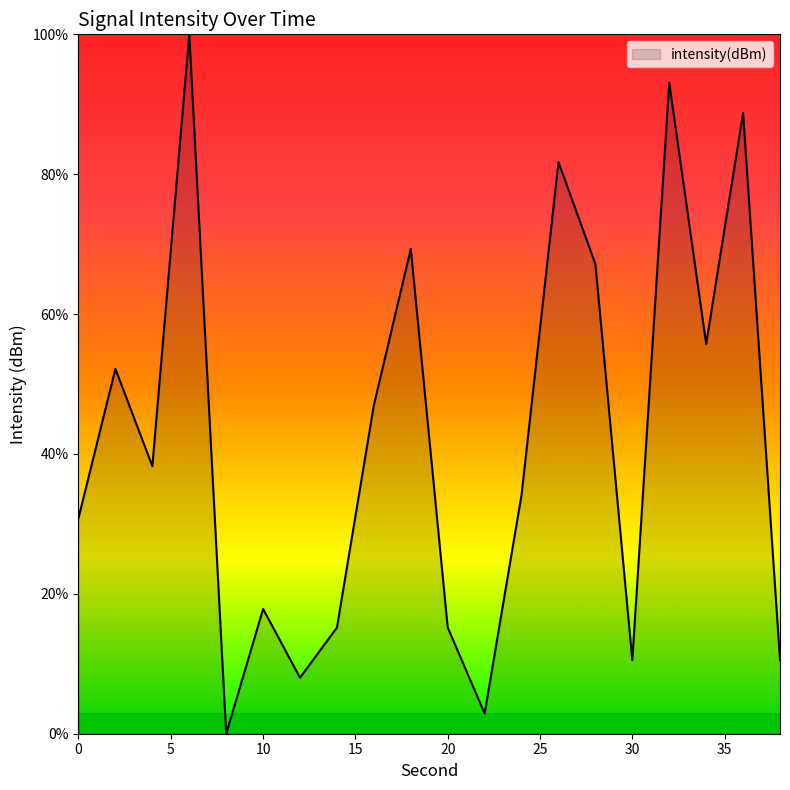

Does the chart display data point markers on the line(s)?

No